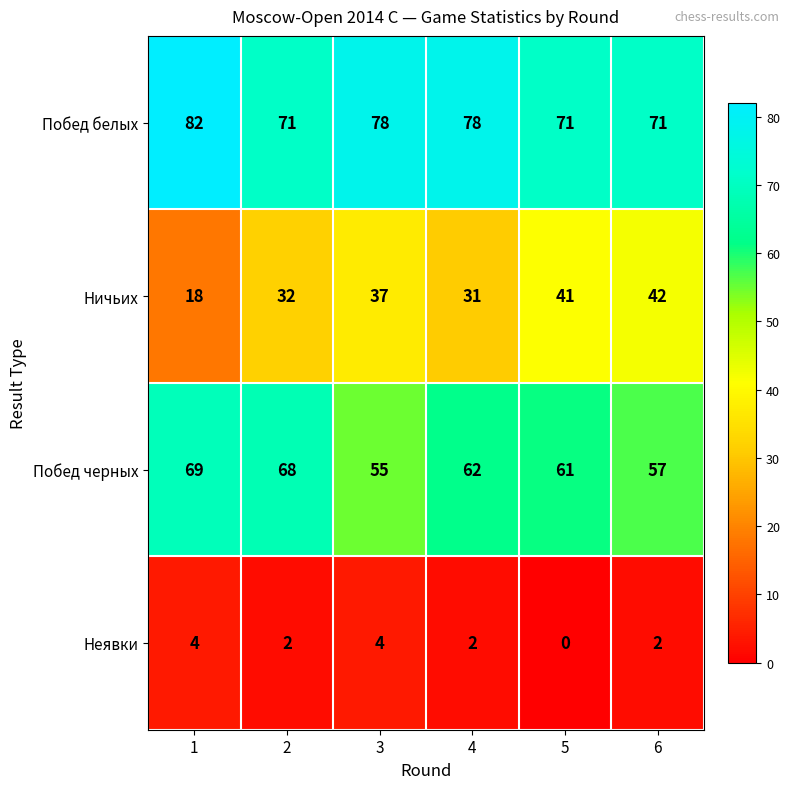

What is the greatest value displayed?

82